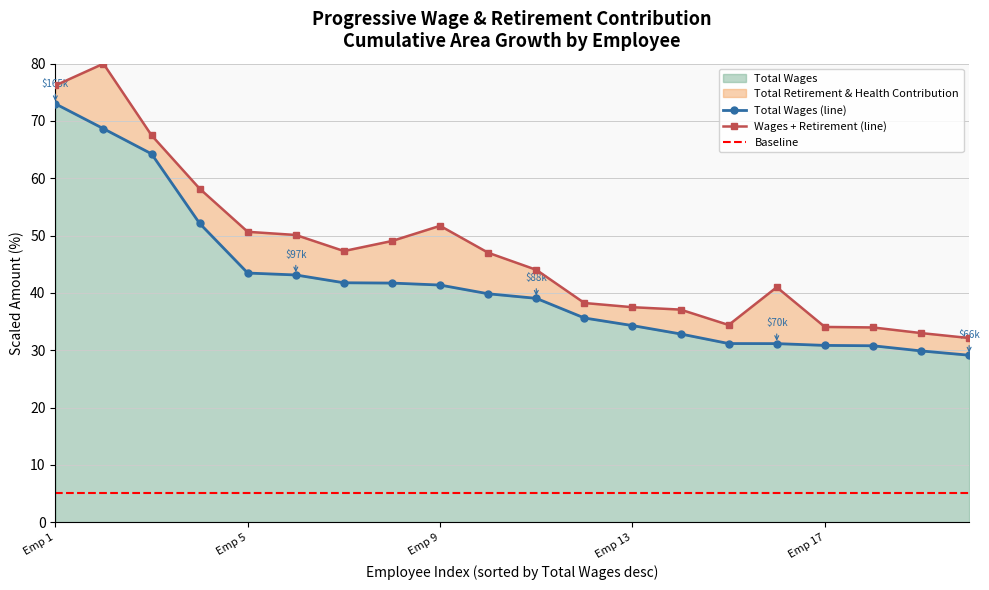

Which category has the highest value in the Total Wages series?

Emp 1